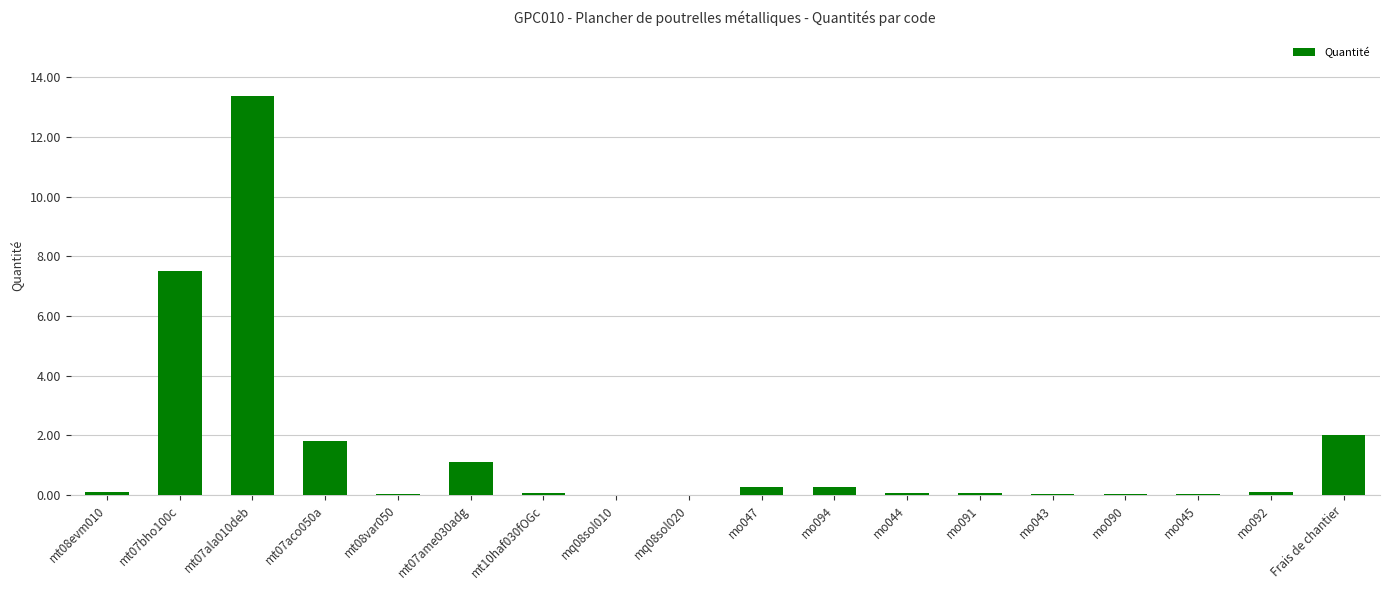

What is the ratio of the value at mt07aco050a to the value at mt07ame030adg?

1.6